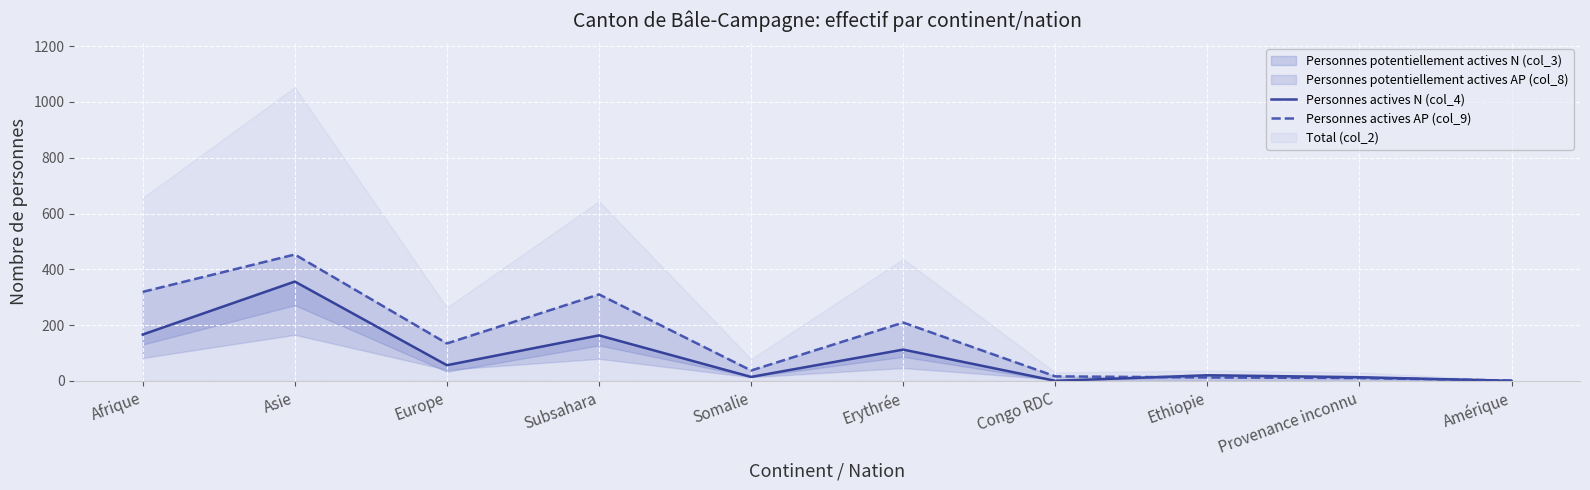

Where does the Personnes actives N (col_4) series first go above 56?

Afrique